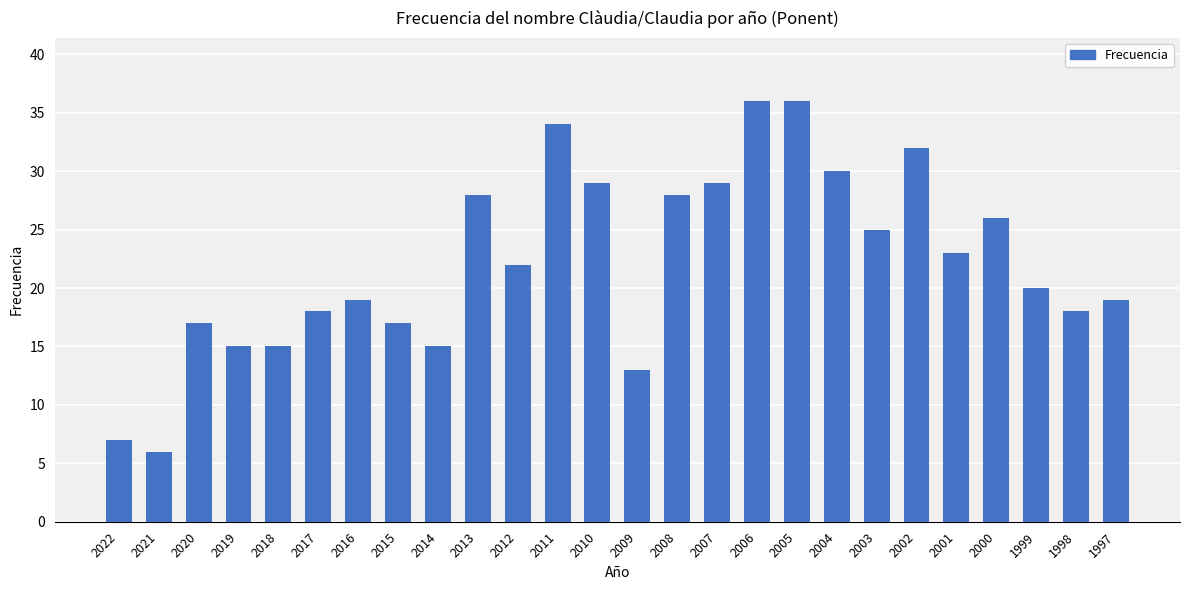

Which label corresponds to the smallest value in the chart?

2021